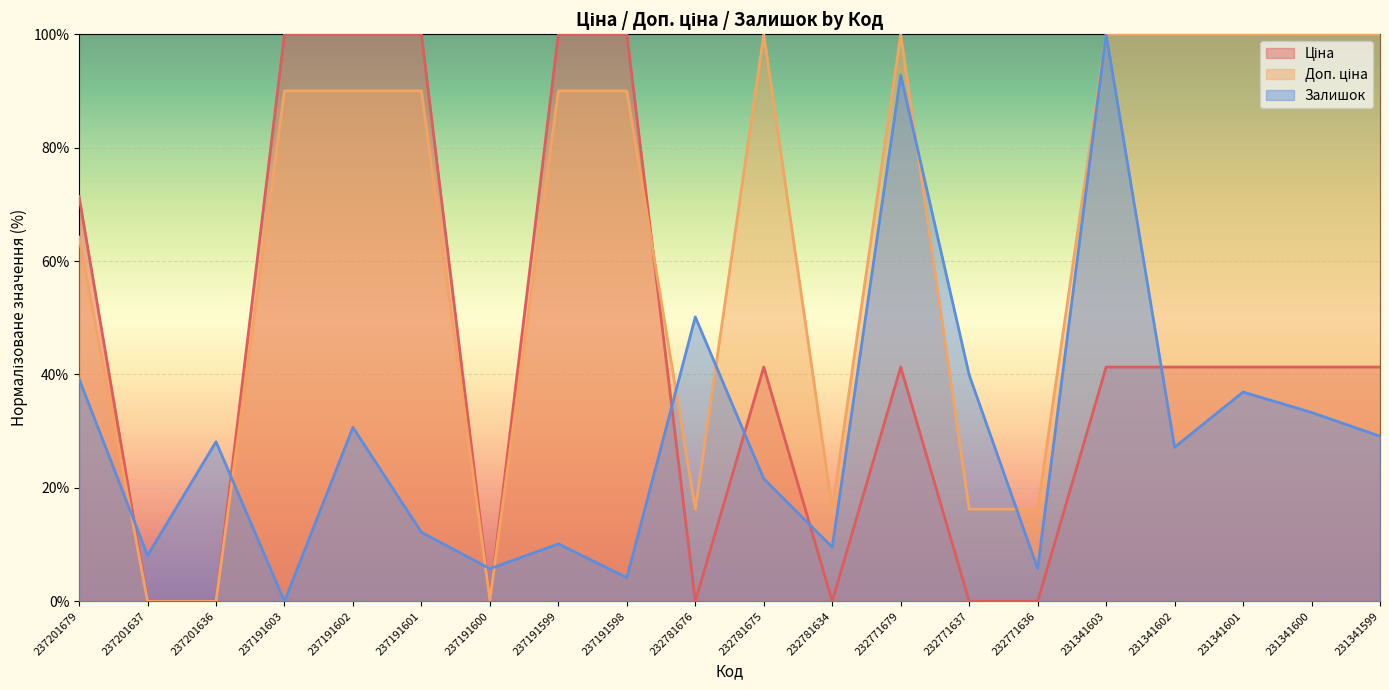

At which category does the chart reach its minimum across all series?

232781676